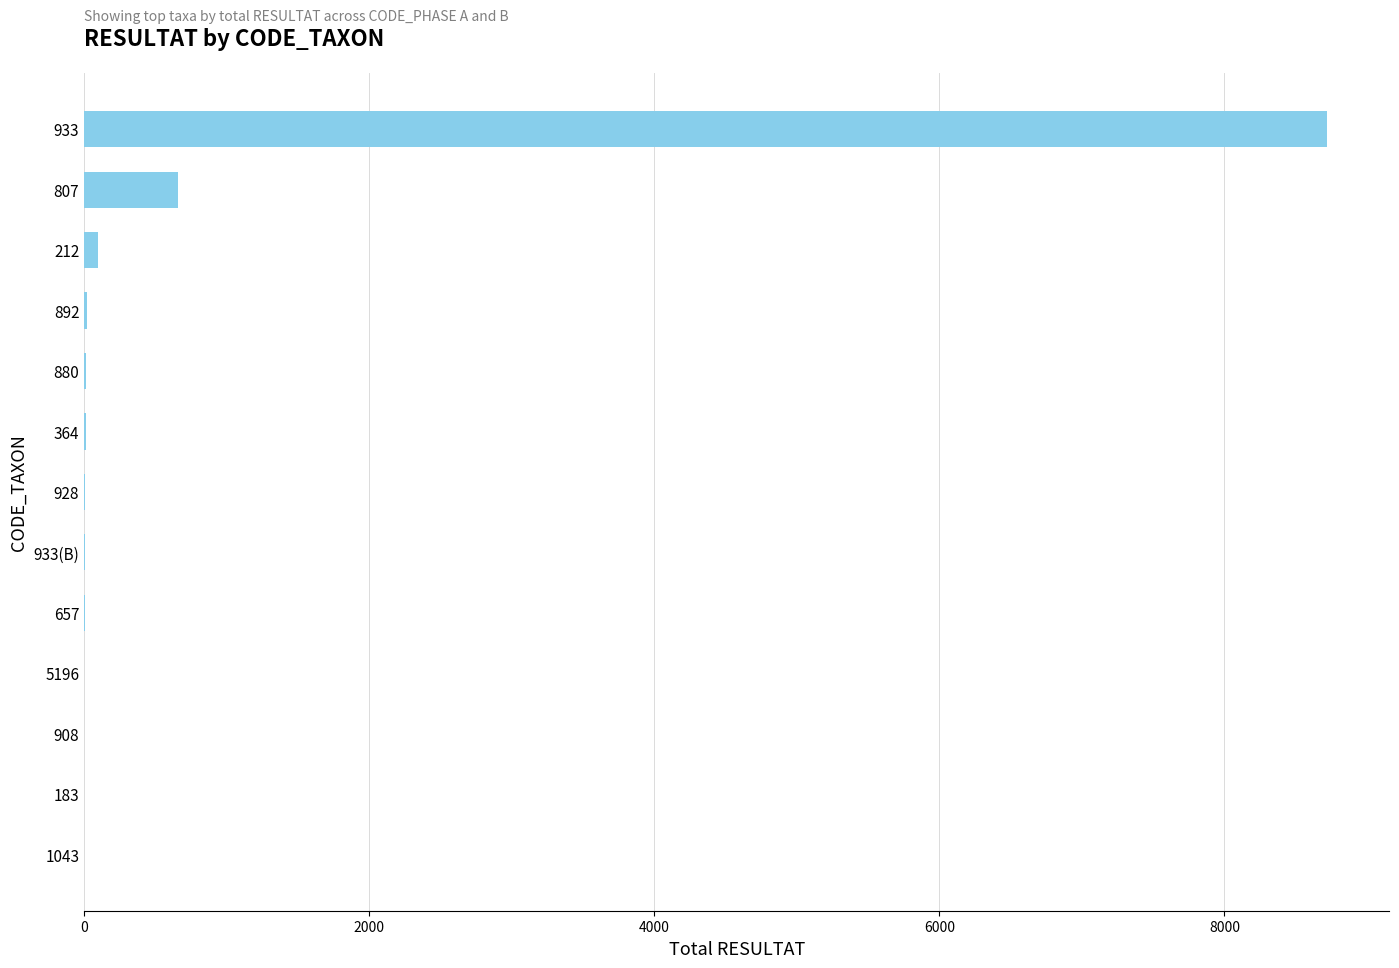

At which label is the value closest to 4360?

807